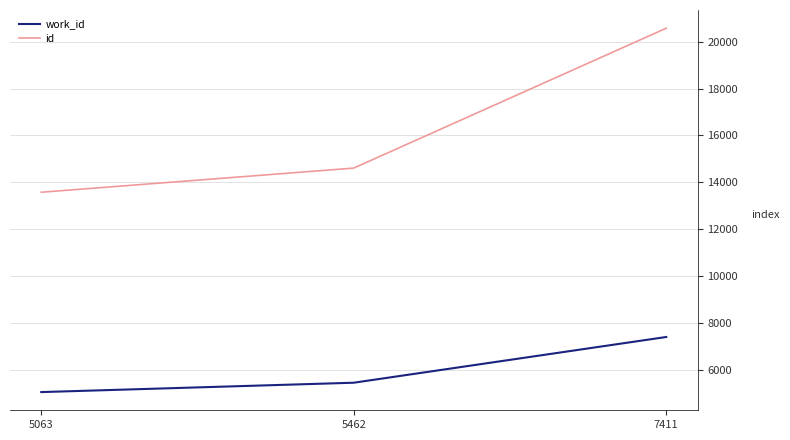

True or false: id has a value of 13580 at 5063.

True